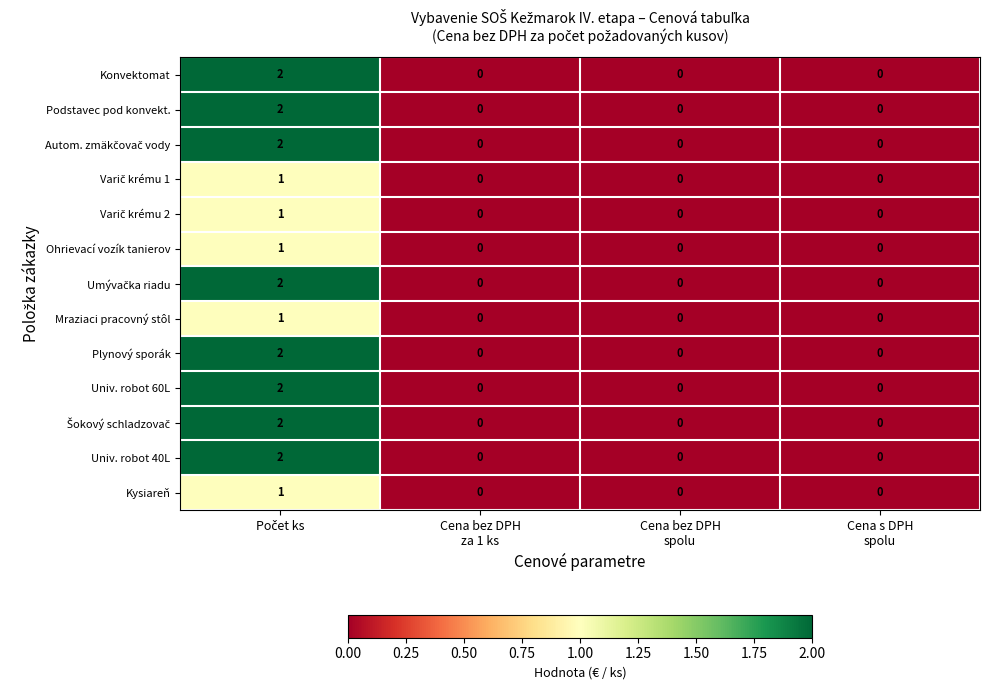

Count the Konvektomat values in the range 0 to 2.

4